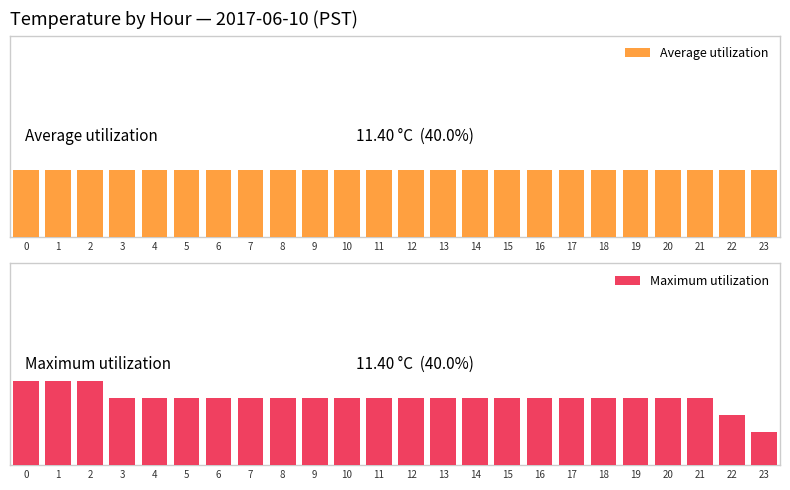

Reading left to right, what are all the values shown in this chart?

Average utilization: 0=40.0	1=40.0	2=40.0	3=40.0	4=40.0	5=40.0	6=40.0	7=40.0	8=40.0	9=40.0	10=40.0	11=40.0	12=40.0	13=40.0	14=40.0	15=40.0	16=40.0	17=40.0	18=40.0	19=40.0	20=40.0	21=40.0	22=40.0	23=40.0
Maximum utilization: 0=50.0	1=50.0	2=50.0	3=40.0	4=40.0	5=40.0	6=40.0	7=40.0	8=40.0	9=40.0	10=40.0	11=40.0	12=40.0	13=40.0	14=40.0	15=40.0	16=40.0	17=40.0	18=40.0	19=40.0	20=40.0	21=40.0	22=30.0	23=20.0